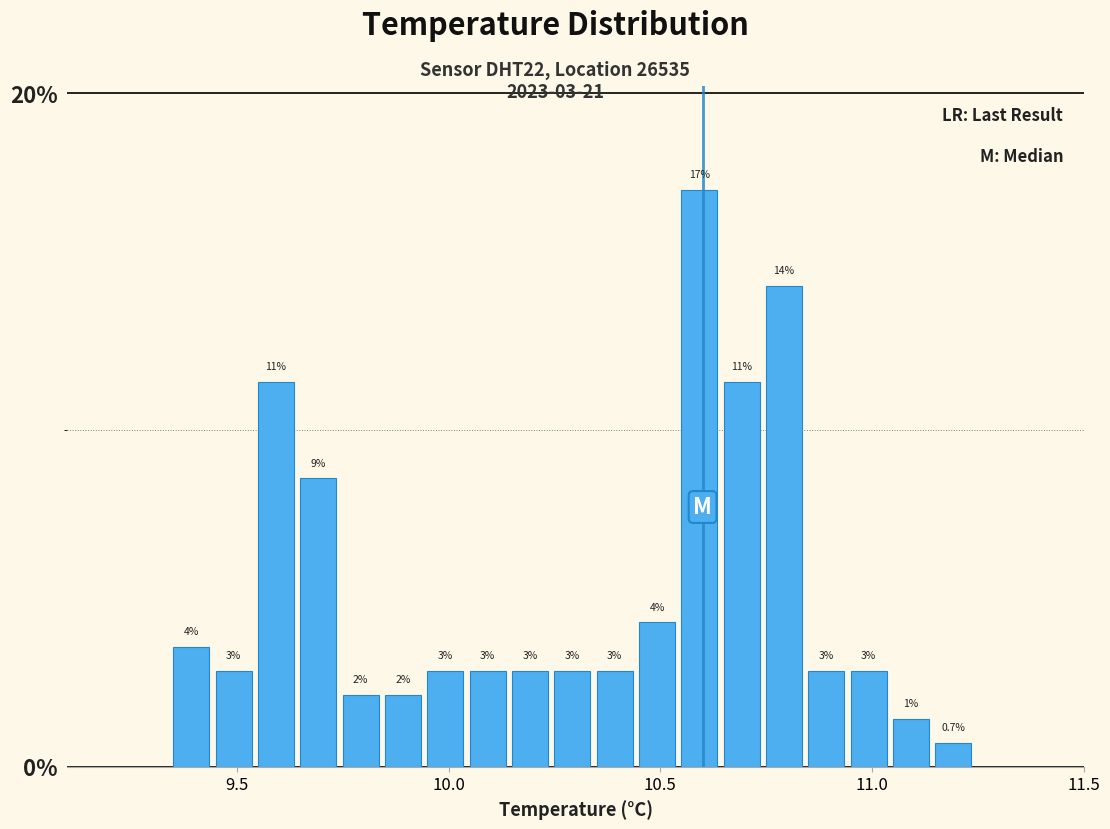

Around what value on the x-axis is the tallest bar? Give the approximate position of its centre, as read against the axis.

10.60